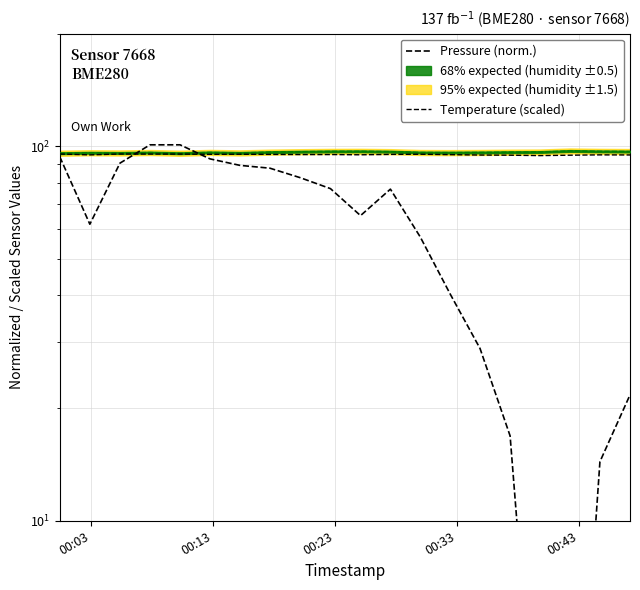

Which series has the largest range (max minus min)?

Pressure (norm.)